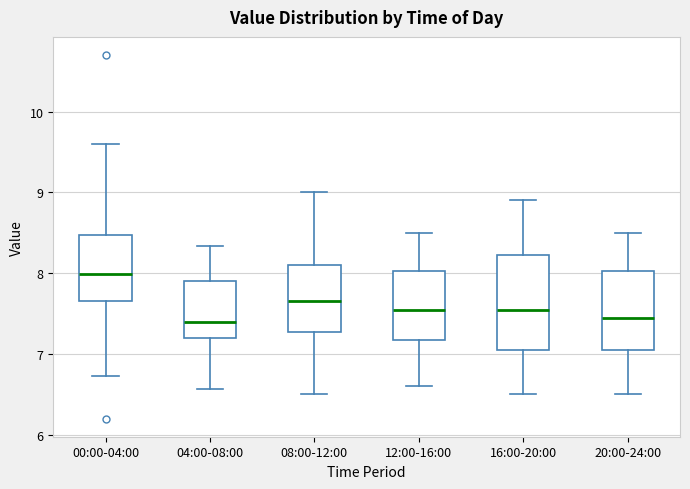

Reading left to right, read every box against the y-axis: the position of its median line, the range the box covers, and the ends of its whiskers. The values are not printed on the chart, so give them approximately, as read against the axis.

00:00-04:00: median 8.0, box 7.7 to 8.5, whiskers 6.7 to 9.6
04:00-08:00: median 7.4, box 7.2 to 7.9, whiskers 6.6 to 8.3
08:00-12:00: median 7.7, box 7.3 to 8.1, whiskers 6.5 to 9.0
12:00-16:00: median 7.6, box 7.2 to 8.0, whiskers 6.6 to 8.5
16:00-20:00: median 7.6, box 7.1 to 8.2, whiskers 6.5 to 8.9
20:00-24:00: median 7.5, box 7.1 to 8.0, whiskers 6.5 to 8.5